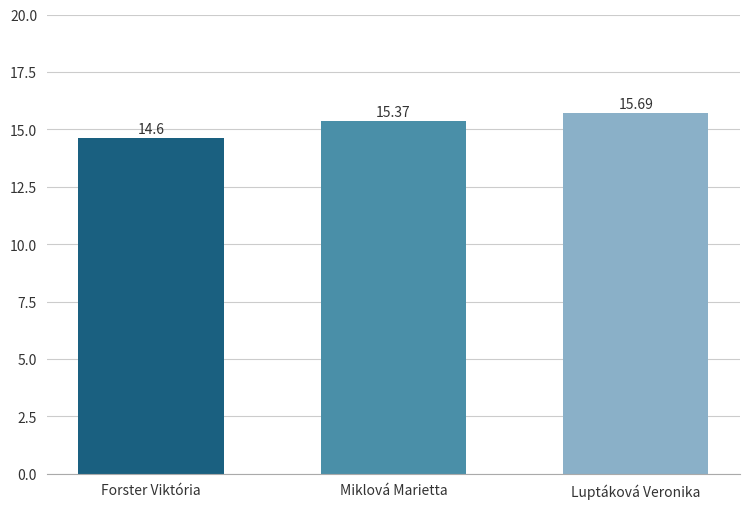

Rank the categories by value from highest to lowest.

Luptáková Veronika, Miklová Marietta, Forster Viktória